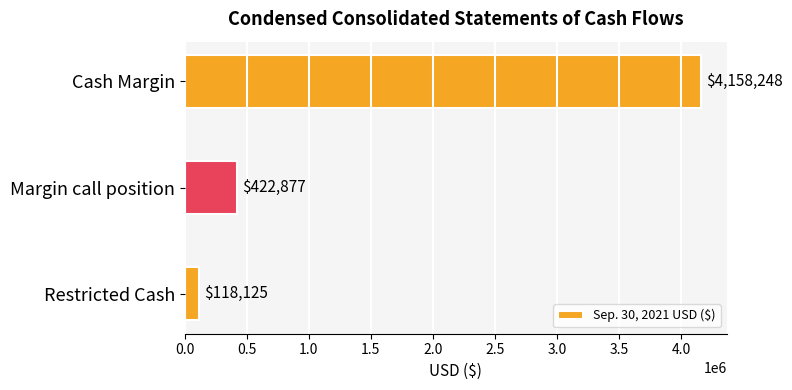

How many series are shown in this chart?

1